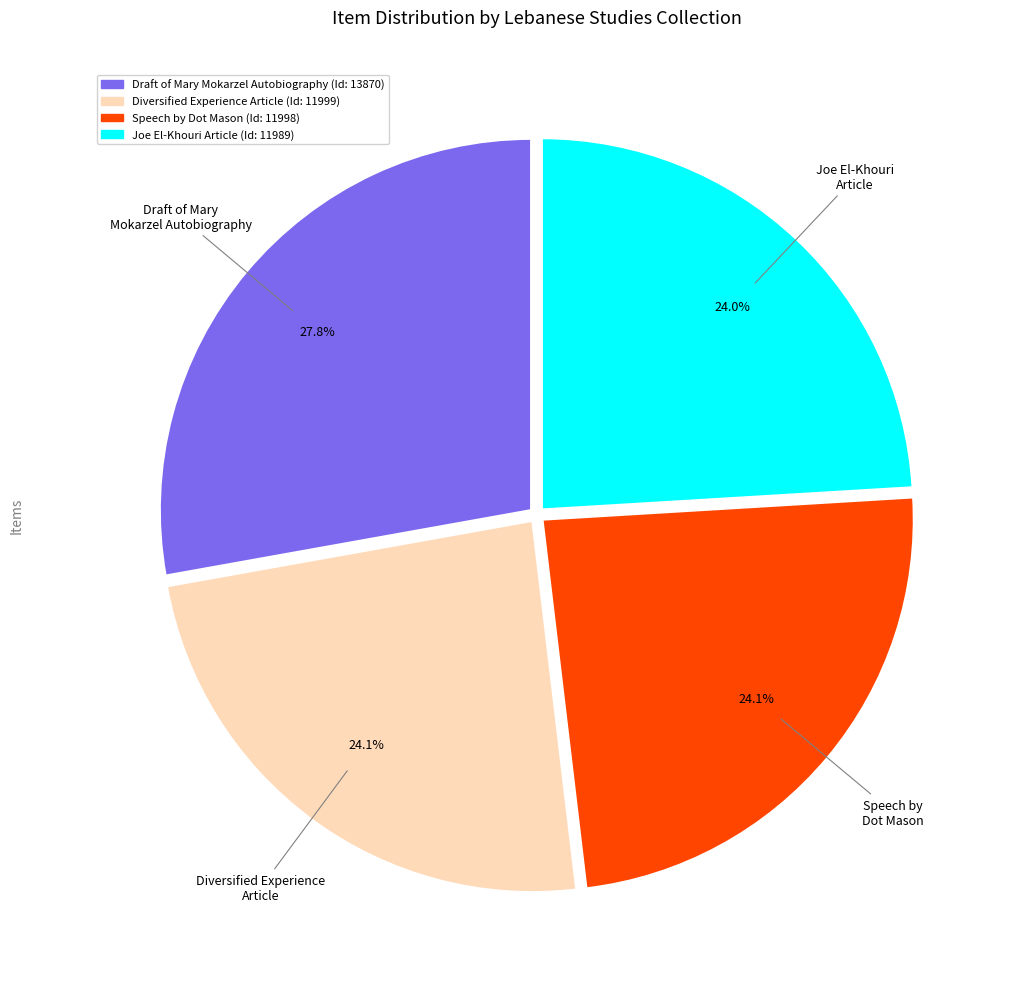

Is there a majority slice in this chart?

No